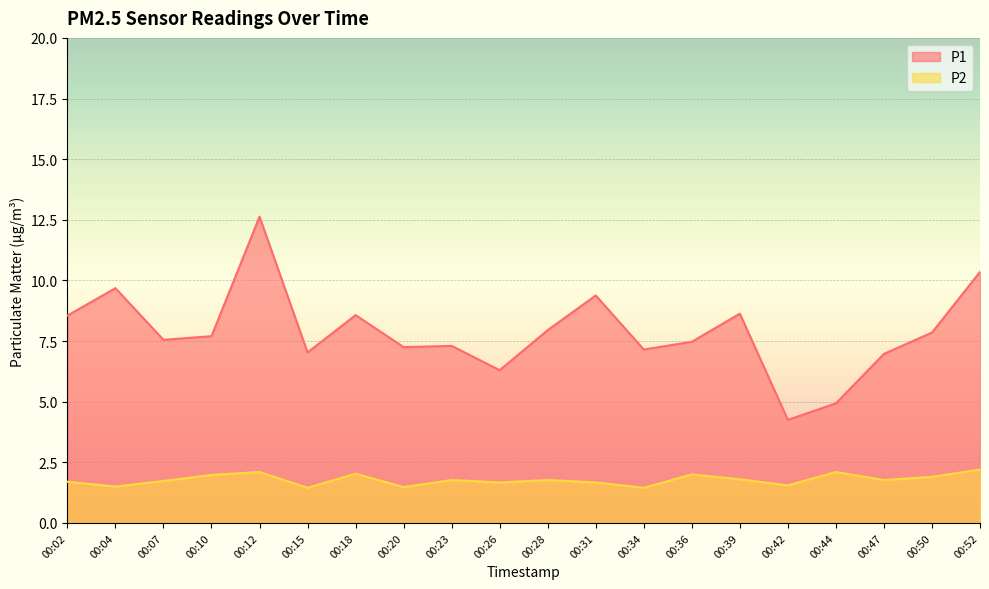

Rank the categories by P1 value from lowest to highest.

00:42, 00:44, 00:26, 00:47, 00:15, 00:34, 00:20, 00:23, 00:36, 00:07, 00:10, 00:50, 00:28, 00:02, 00:18, 00:39, 00:31, 00:04, 00:52, 00:12